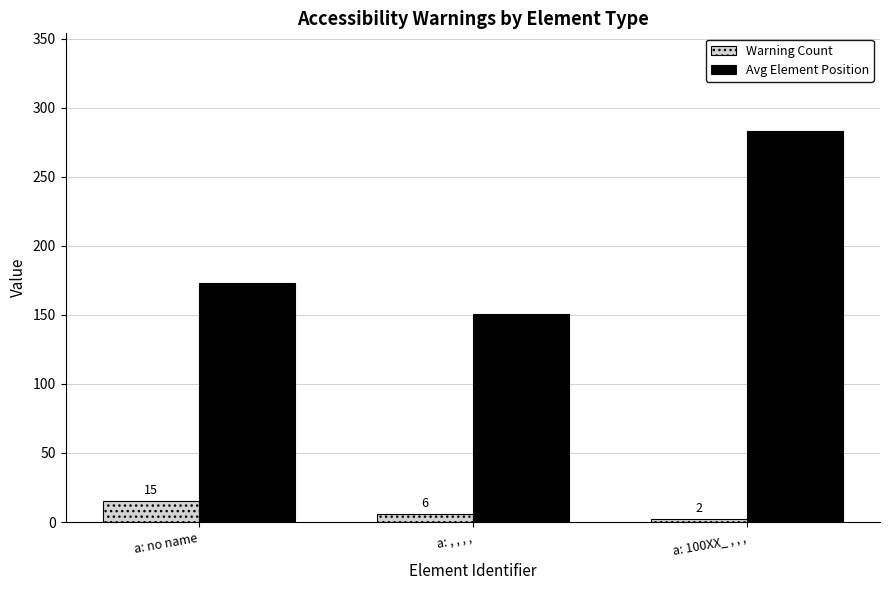

What is the smallest value displayed?

2.0